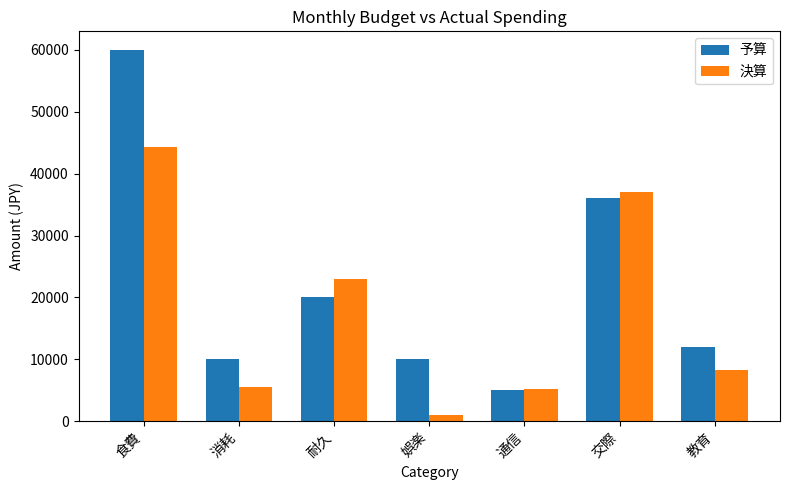

Where is 予算 nearest to the value 32500?

交際